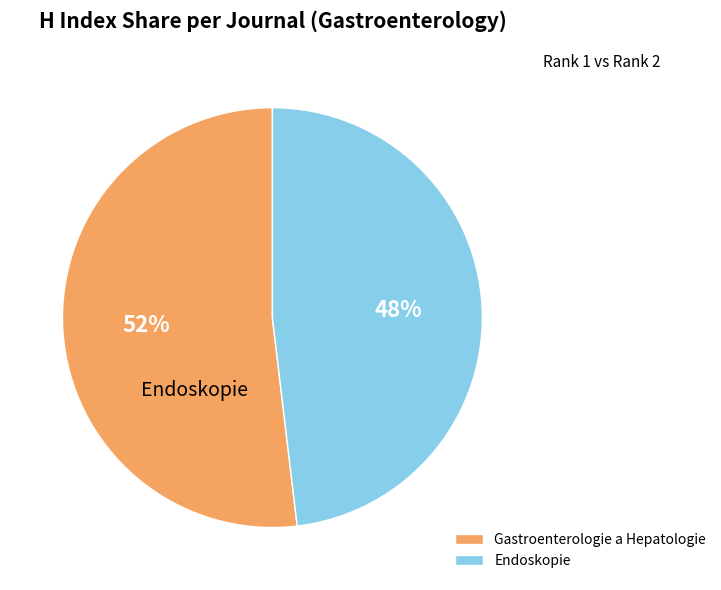

To the nearest percent, what is the difference between the Gastroenterologie a Hepatologie and Endoskopie slice percentages?

4%